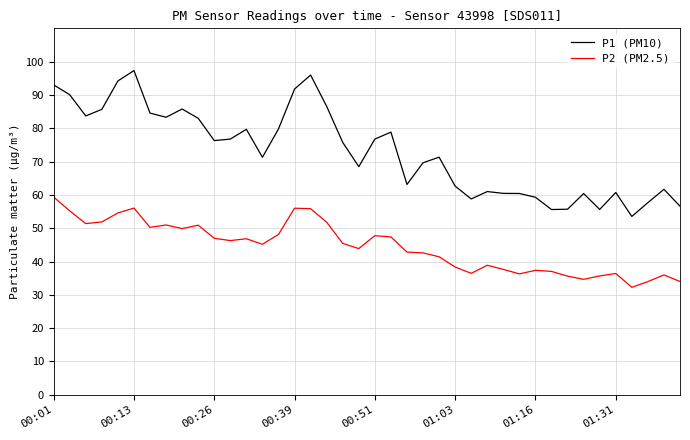

Does the chart display data point markers on the line(s)?

No